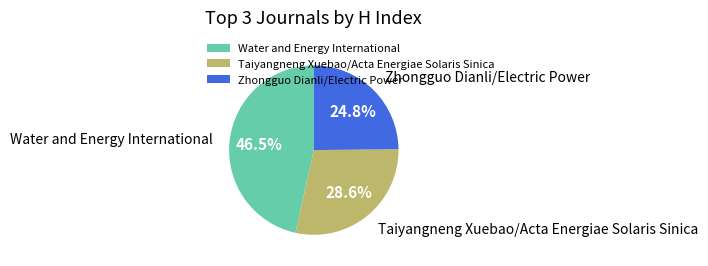

Rank the categories by value from highest to lowest.

Water and Energy International, Taiyangneng Xuebao/Acta Energiae Solaris Sinica, Zhongguo Dianli/Electric Power